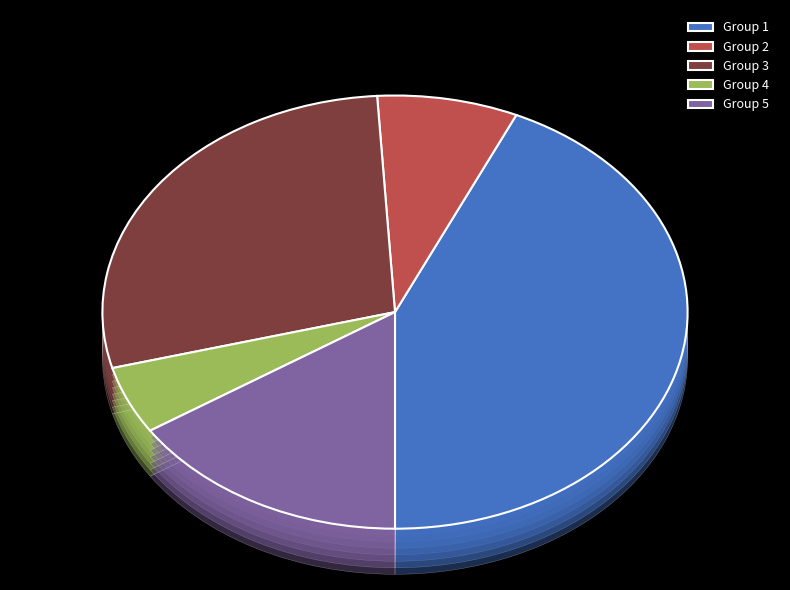

Which category has the biggest portion of the pie?

1